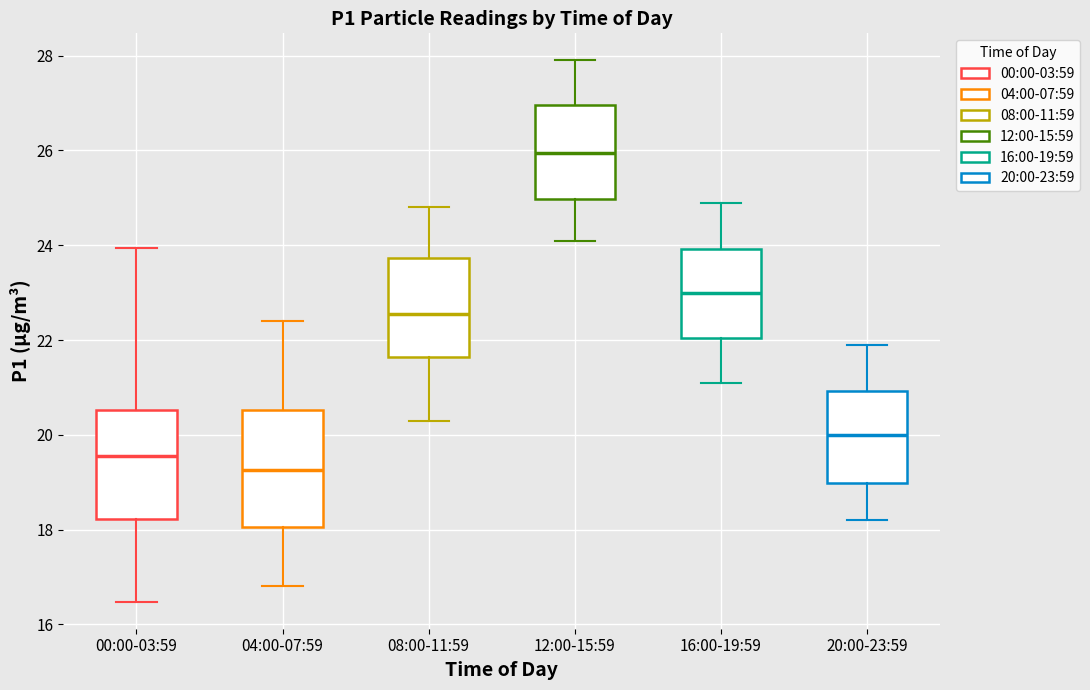

Which box has the lowest median line?

04:00-07:59